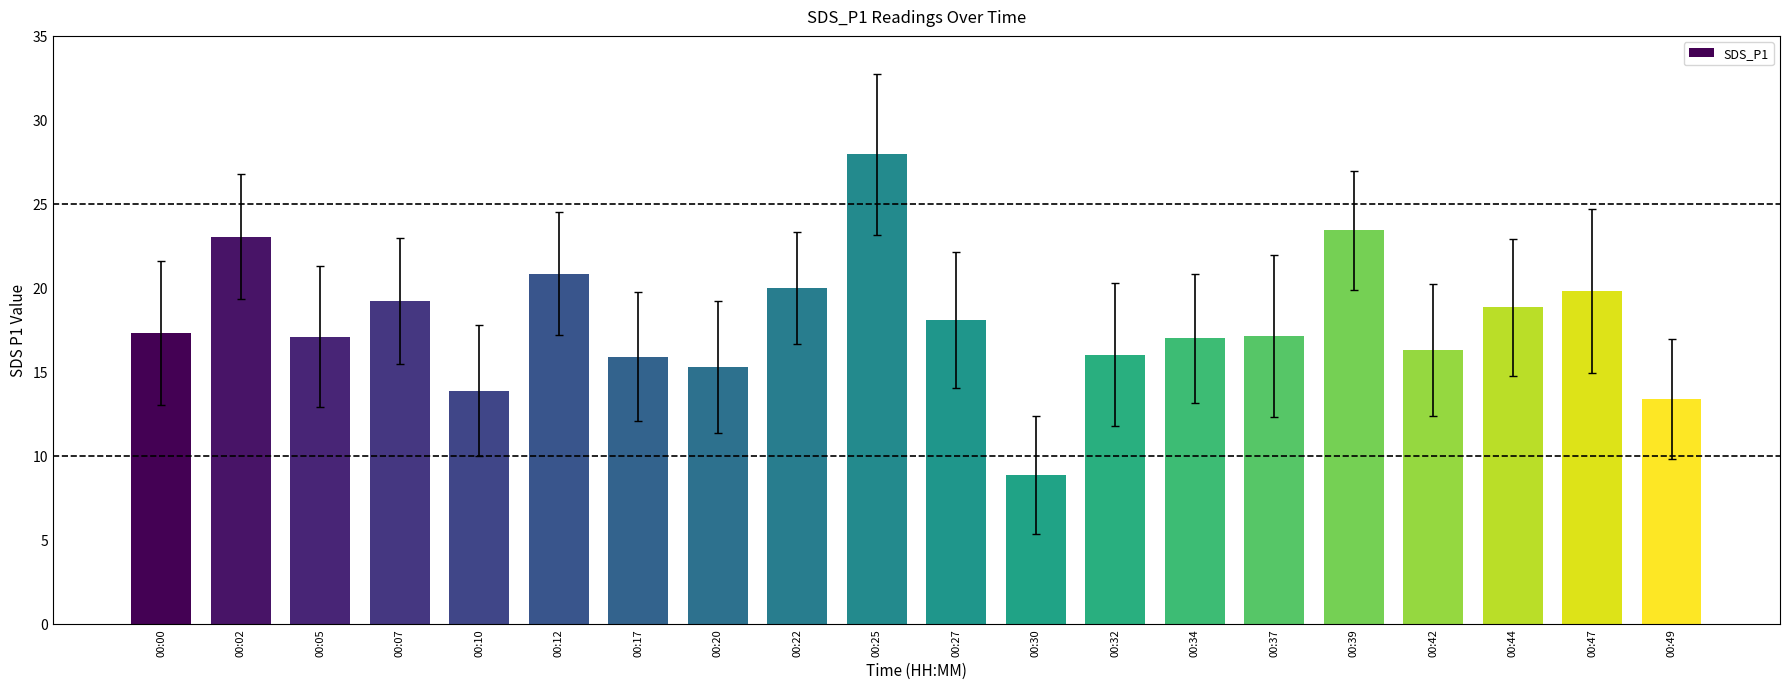

At which category does the chart reach its minimum across all series?

00:30